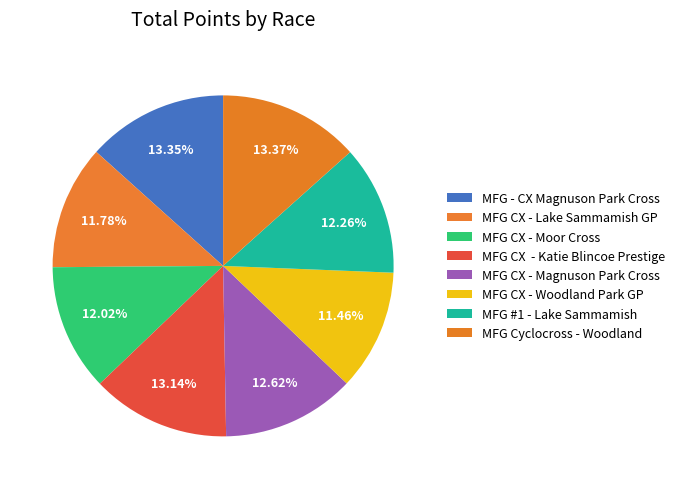

Which category has the smallest portion of the pie?

MFG CX - Woodland Park GP